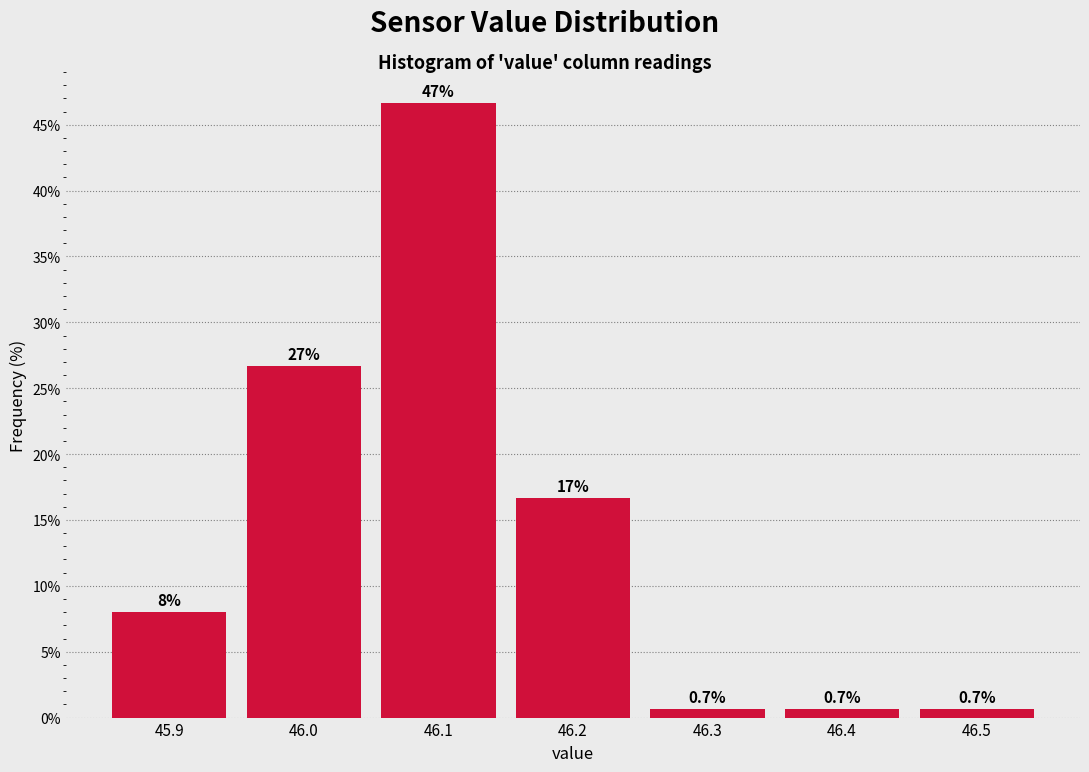

Which range on the x-axis has the tallest bar?

46.05 to 46.15